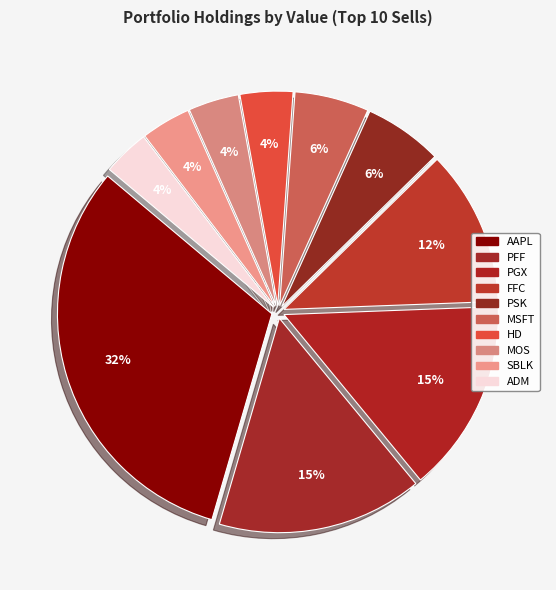

To the nearest percent, what is the average slice percentage?

10%